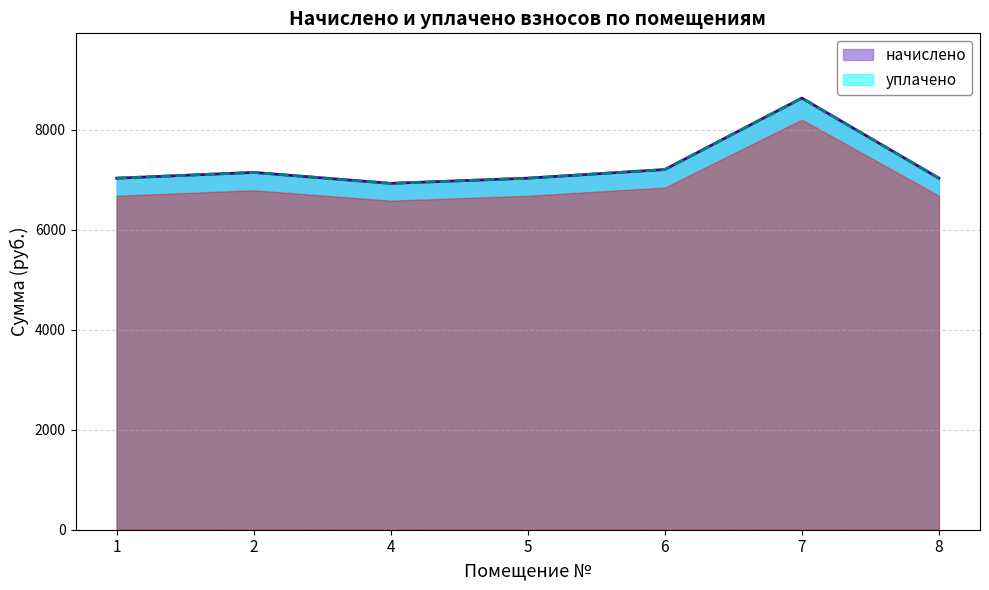

What is the smallest value displayed?

6923.5